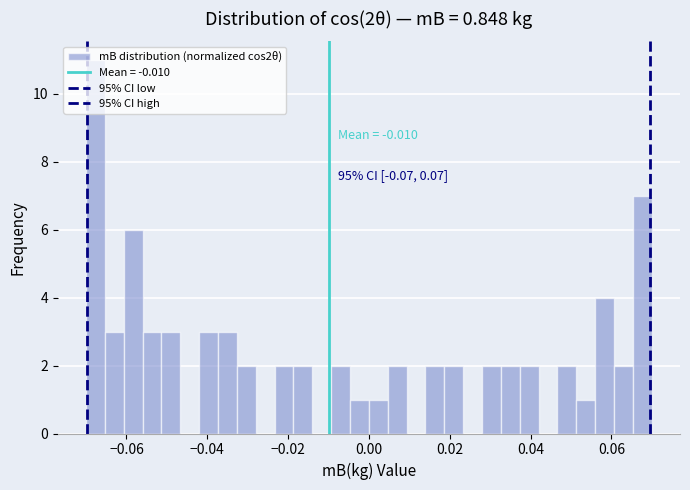

Around what value on the x-axis is the tallest bar? Give the approximate position of its centre, as read against the axis.

-0.068